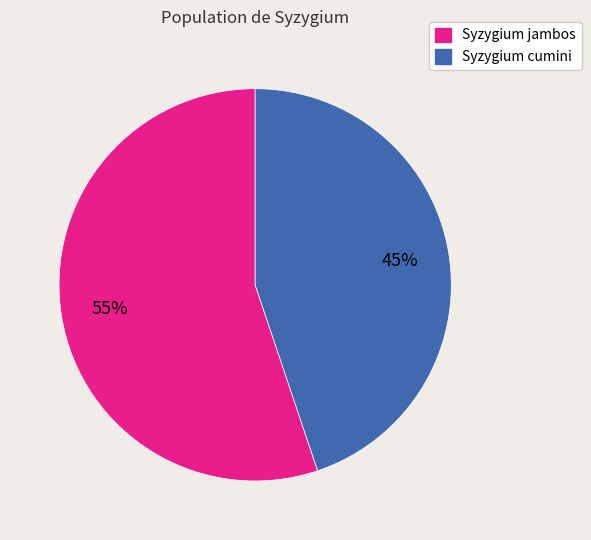

Do Syzygium jambos and Syzygium cumini together represent more than half of the pie?

Yes